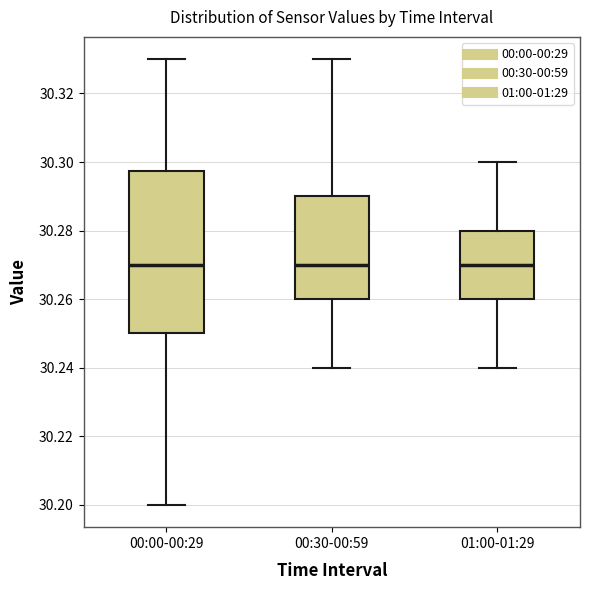

Where does the lower whisker of the box for 01:00-01:29 end on the y-axis? The values are not printed on the chart, so give them approximately, as read against the axis.

30.240